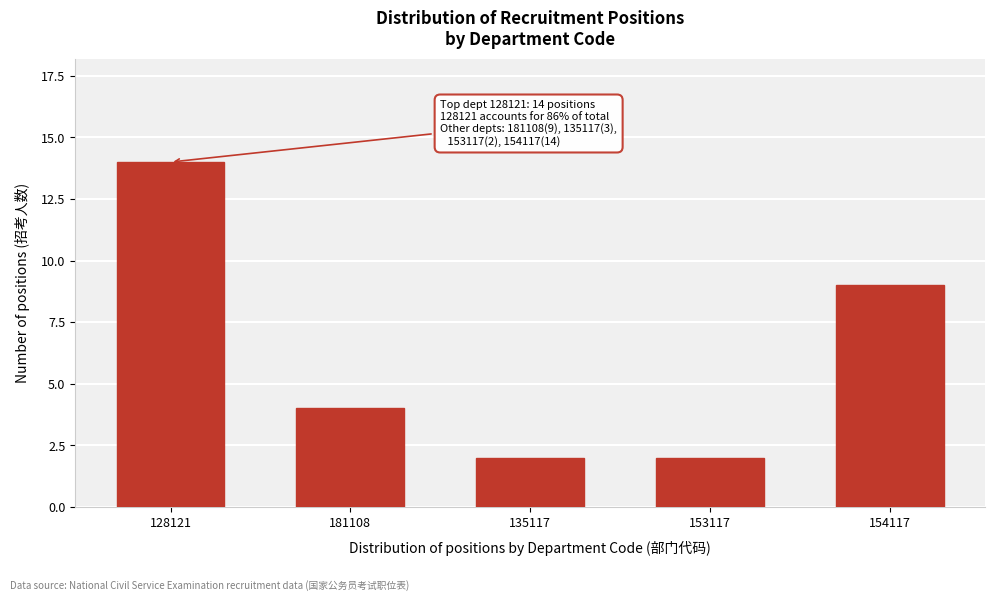

Reading left to right, what are all the values shown in this chart?

14	4	2	2	9